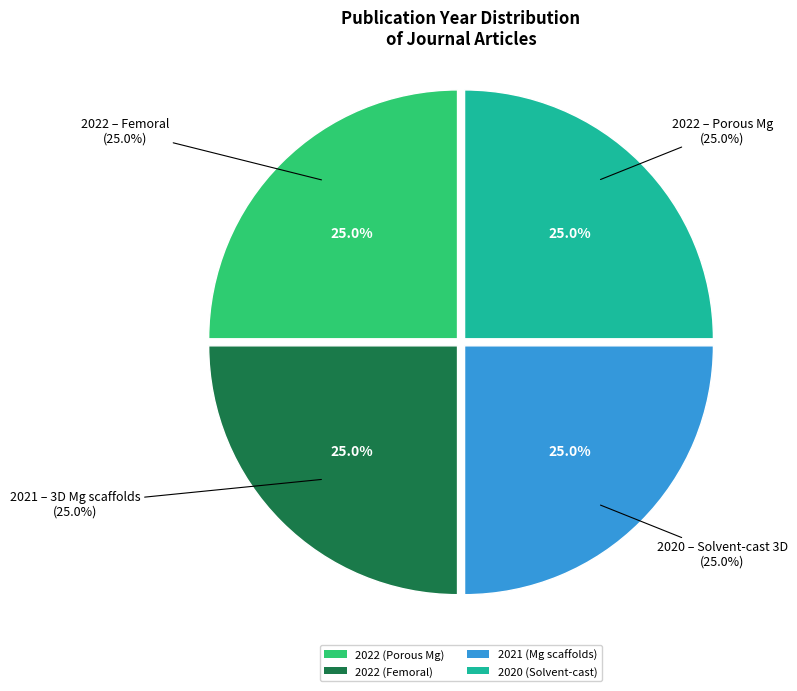

Is it true that 2022 (paper 2) is 17% of the pie?

False